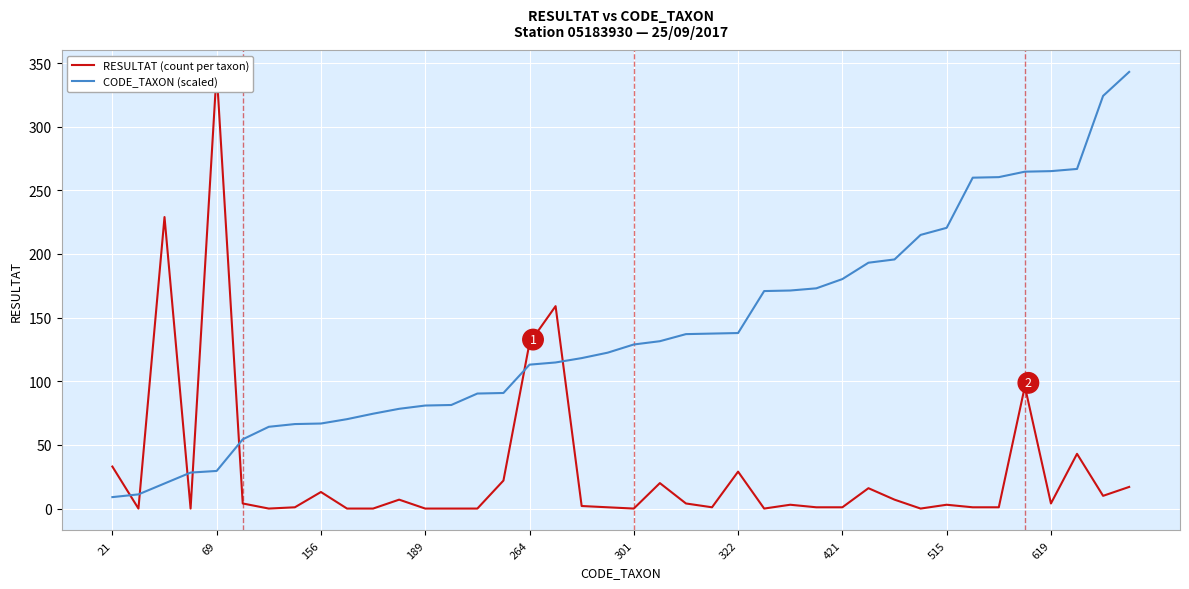

How many lines are shown in the chart?

2